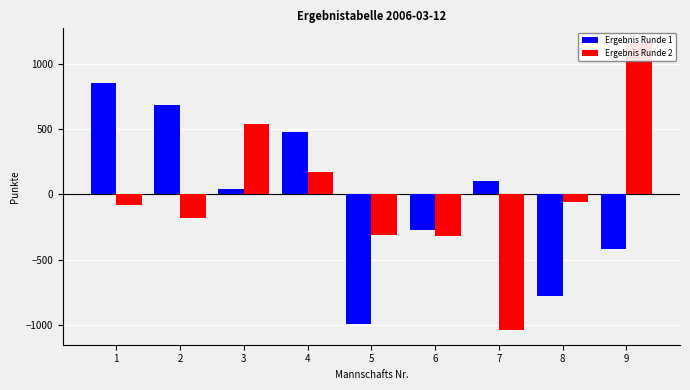

What value does the Ergebnis Runde 1 series have at 2, to the nearest 10?

680